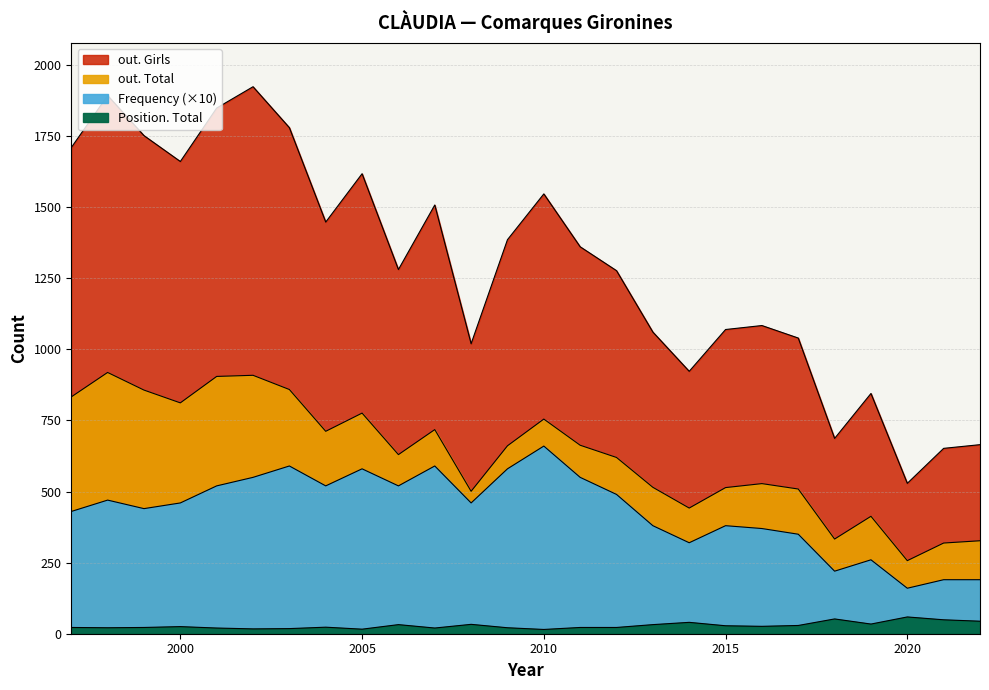

The value of out. Total at 2021 is 319. True or false?

True